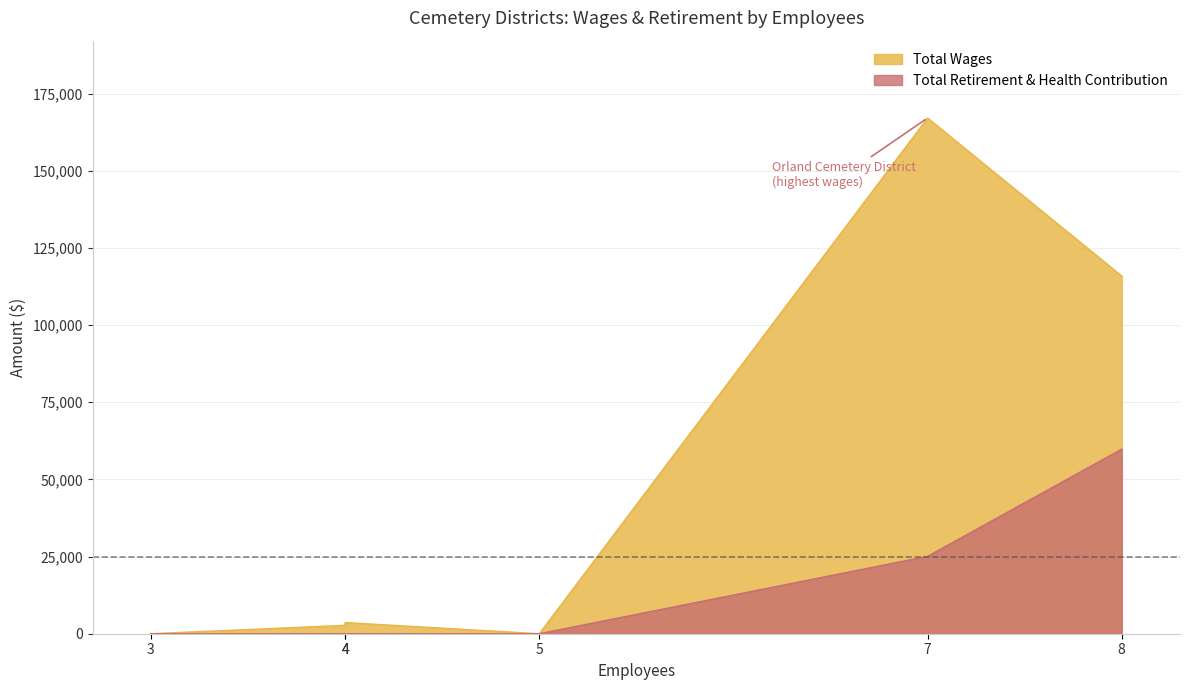

True or false: Total Wages has a value of 115905 at Willows Cemetery District.

True